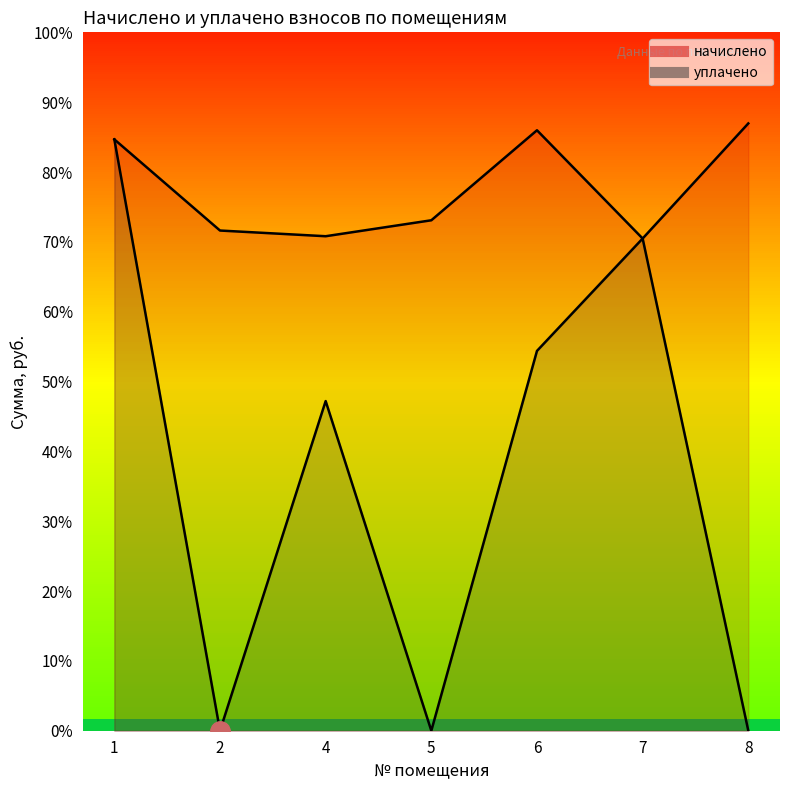

The уплачено series shows 0.0 at 8. True or false?

True